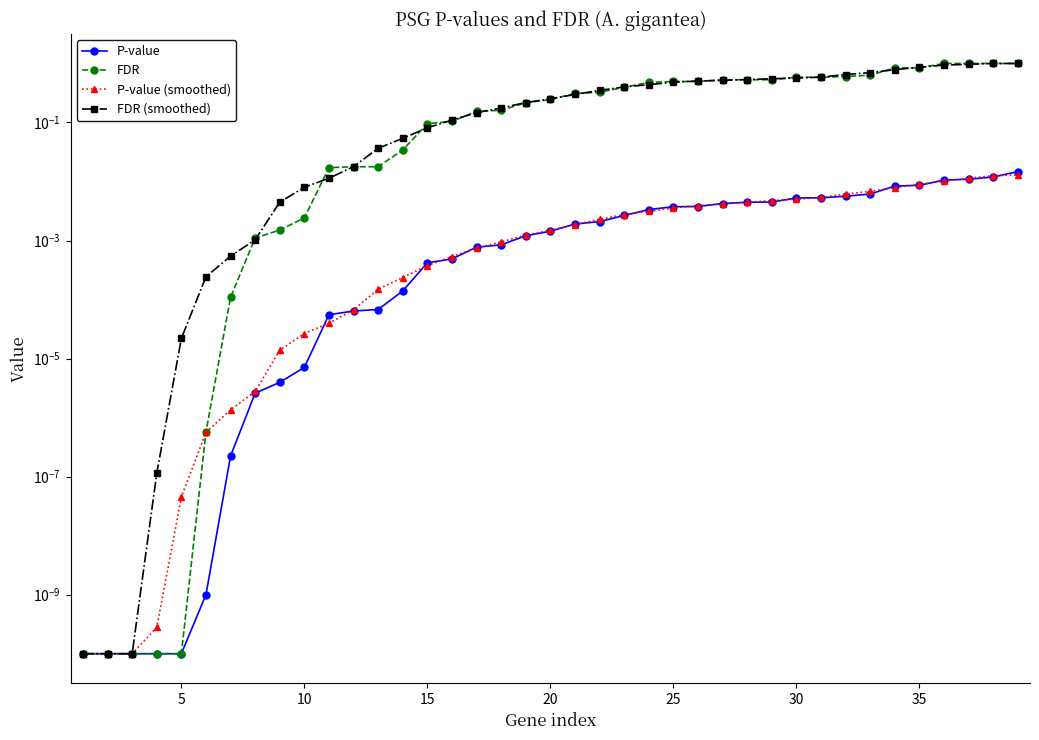

Count the number of categories in the chart.

39